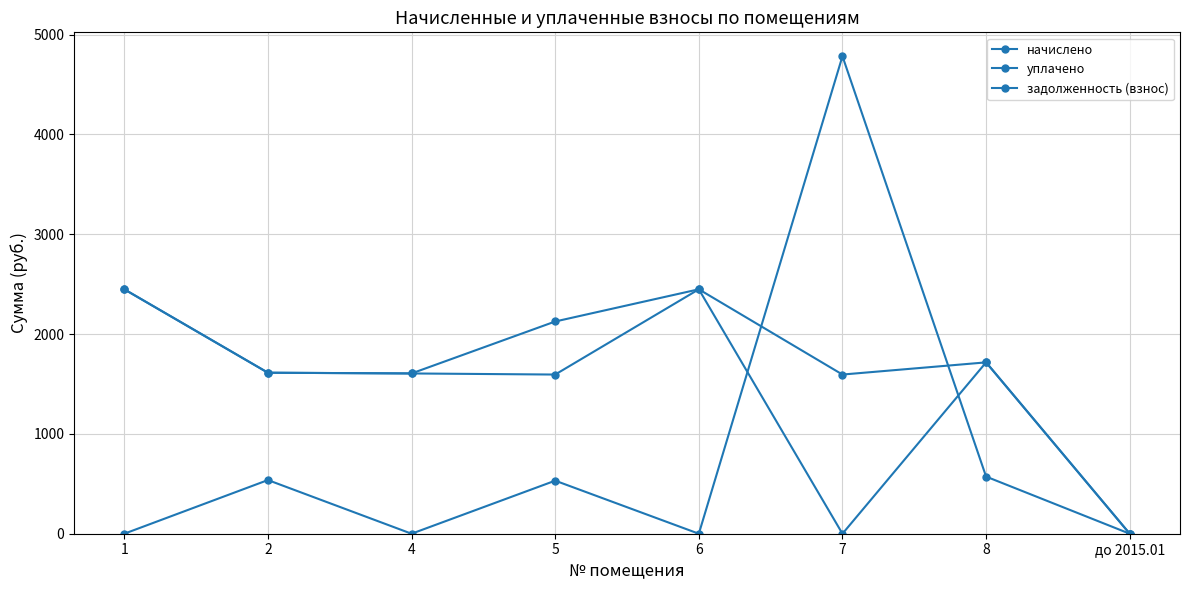

What is the difference between the second highest and minimum values in the уплачено series?

2448.9